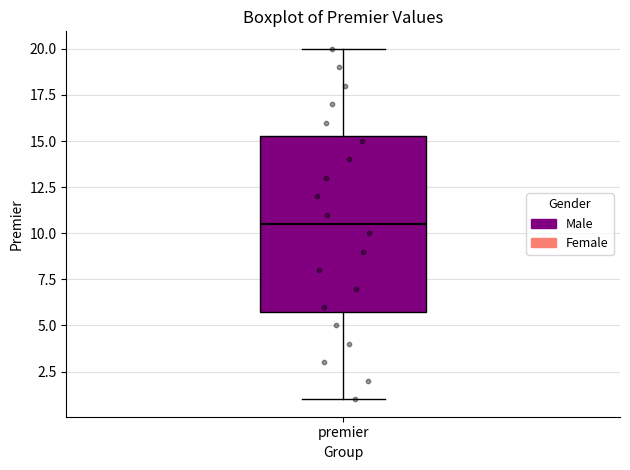

Where does the median line of the box for premier sit on the y-axis? The values are not printed on the chart, so give them approximately, as read against the axis.

10.5